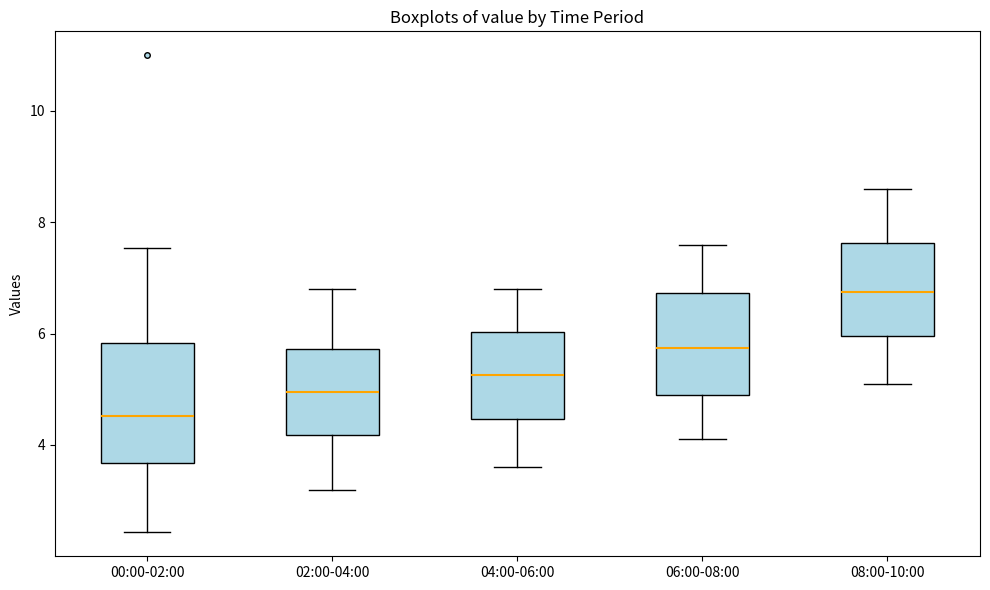

Reading left to right, transcribe this box plot: for each box, give where its median line is, the range the box spans, and where its two whiskers end, as read against the y-axis. The values are not printed on the chart, so give them approximately, as read against the axis.

00:00-02:00: median 4.6, box 3.6 to 5.8, whiskers 2.4 to 7.6
02:00-04:00: median 5.0, box 4.2 to 5.8, whiskers 3.2 to 6.8
04:00-06:00: median 5.2, box 4.4 to 6.0, whiskers 3.6 to 6.8
06:00-08:00: median 5.8, box 5.0 to 6.8, whiskers 4.2 to 7.6
08:00-10:00: median 6.8, box 6.0 to 7.6, whiskers 5.2 to 8.6